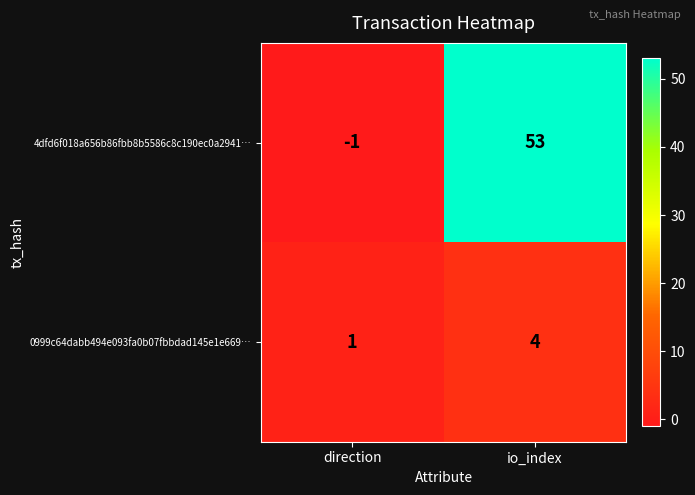

What is the total value across all series at io_index?

57